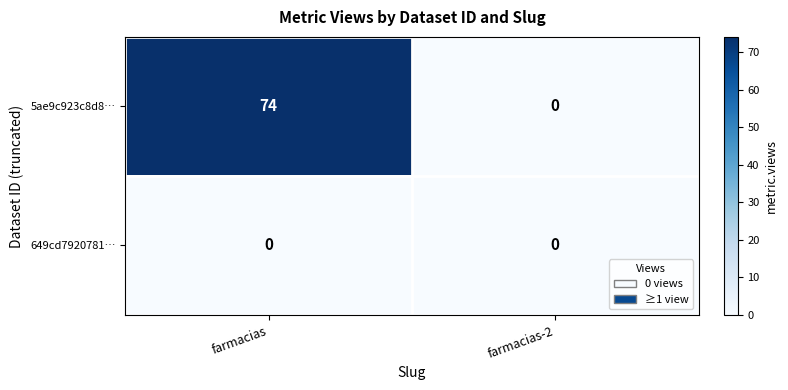

Reading left to right, extract all data points from this chart.

5ae9c923c8d8…: farmacias=74	farmacias-2=0
649cd7920781…: farmacias=0	farmacias-2=0